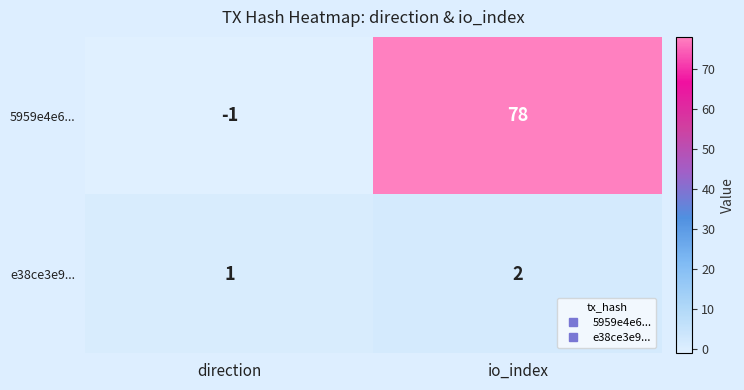

Which series changed the most between direction and io_index?

5959e4e6...